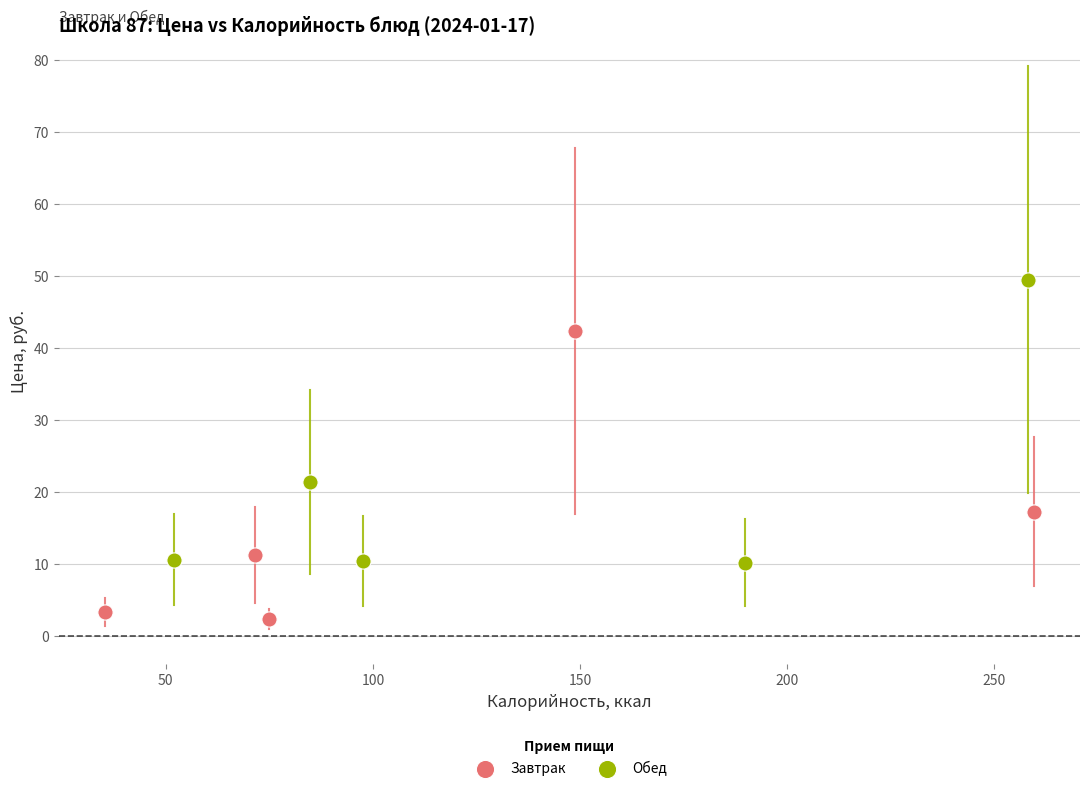

Which series reaches the minimum Y coordinate?

Завтрак